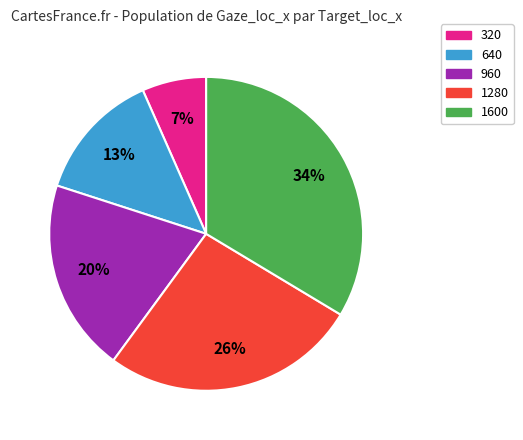

True or false: 1280 accounts for 19% of the total.

False